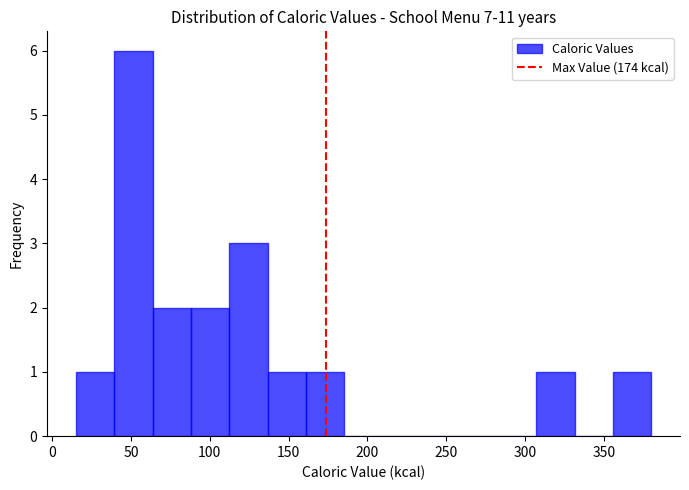

Reading left to right, list every bar in this chart as the range it spans on the x-axis followed by its height. Neither the bar edges nor the heights are printed on the chart, so give them approximately, as read against the axes.

15 to 40: 1
40 to 65: 6
65 to 90: 2
90 to 110: 2
110 to 135: 3
135 to 160: 1
160 to 185: 1
185 to 210: 0
210 to 235: 0
235 to 260: 0
260 to 285: 0
285 to 305: 0
305 to 330: 1
330 to 355: 0
355 to 380: 1